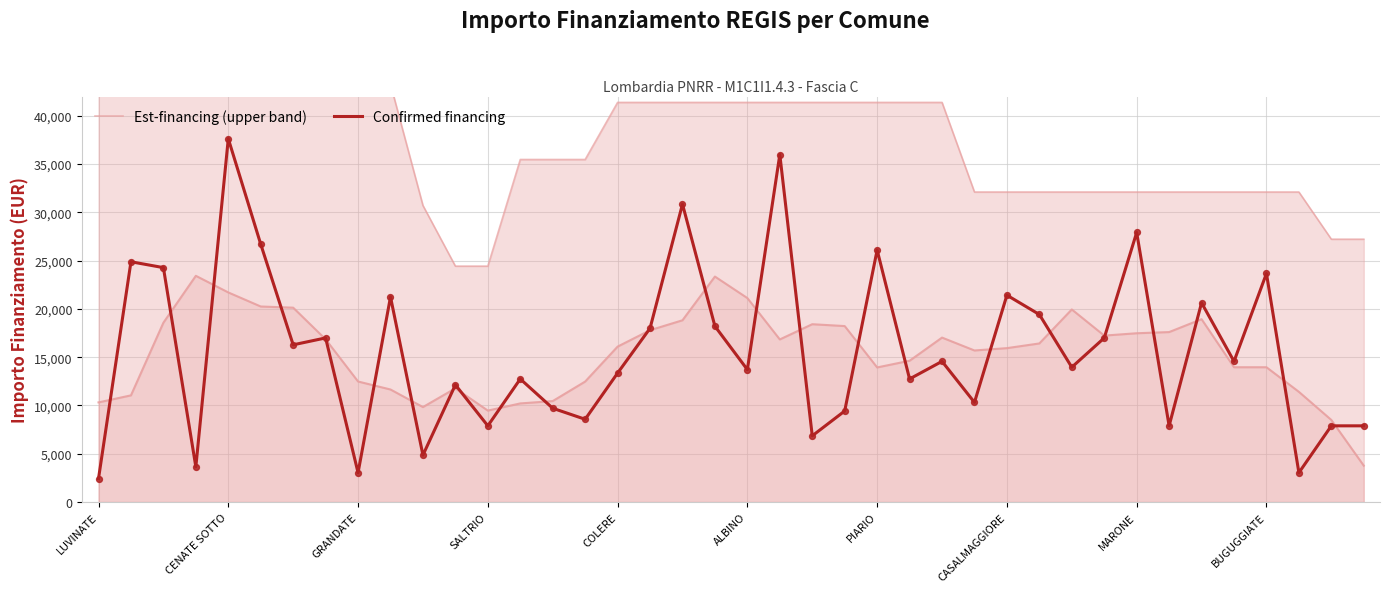

Which series contains the highest Y value?

Est-financing (upper band)